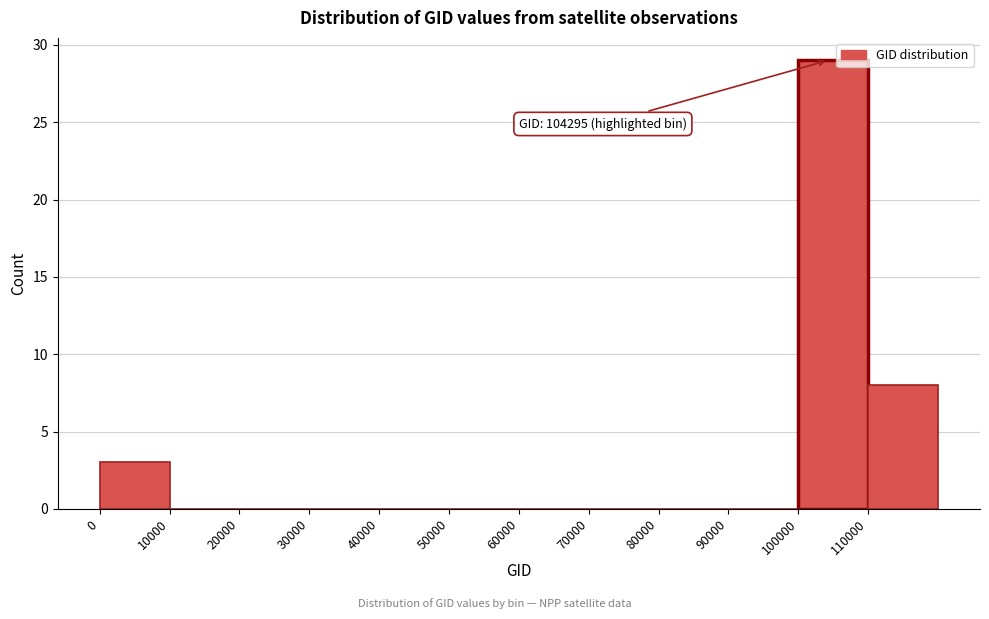

Which range on the x-axis has the tallest bar?

100000 to 110000